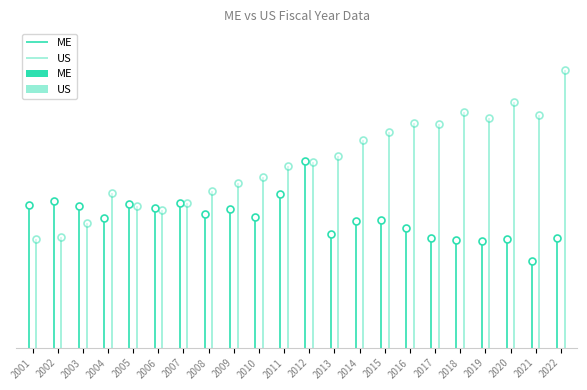

Which series has the widest spread of values?

US